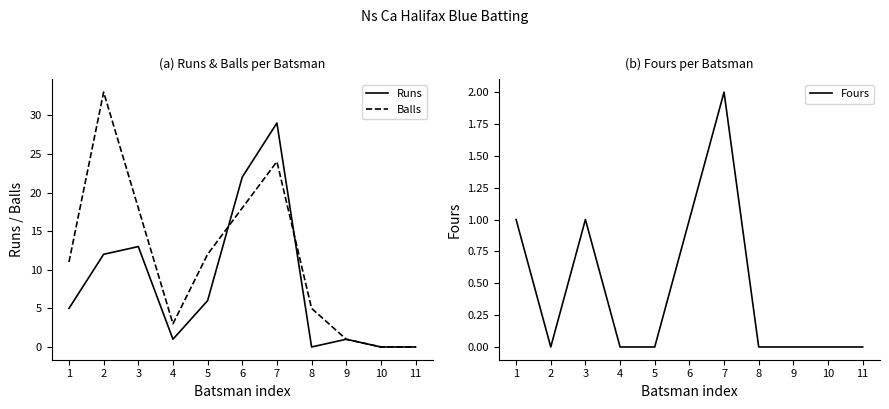

In Fours, how many points are lower than both neighbors (excluding endpoints)?

1